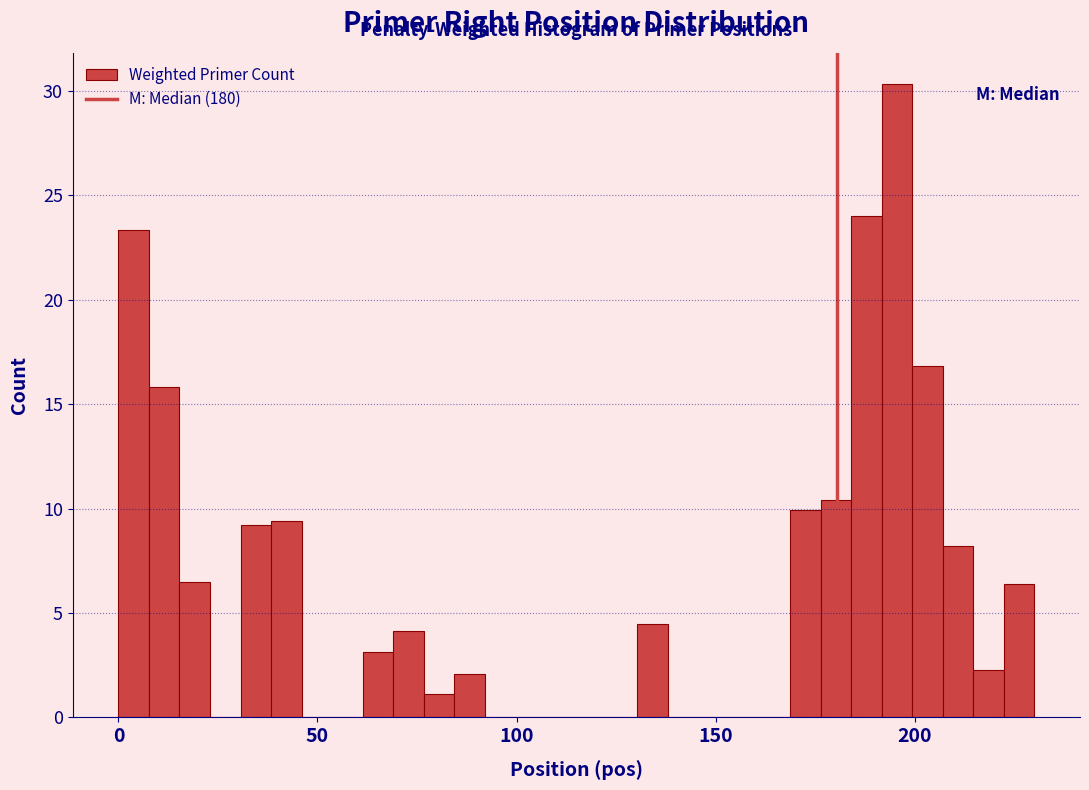

Around what value on the x-axis is the tallest bar? Give the approximate position of its centre, as read against the axis.

195